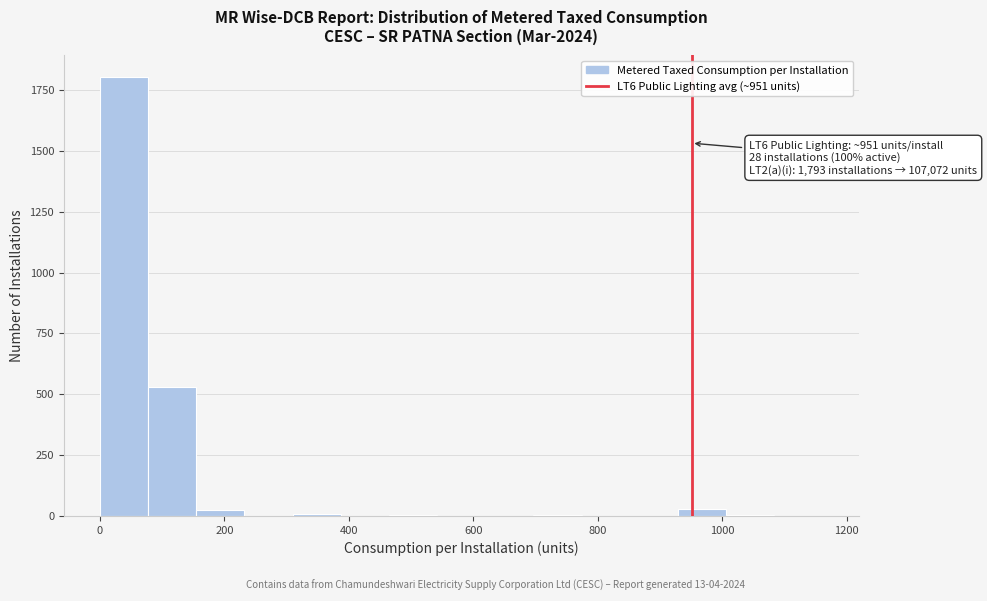

Around what value on the x-axis is the tallest bar? Give the approximate position of its centre, as read against the axis.

40